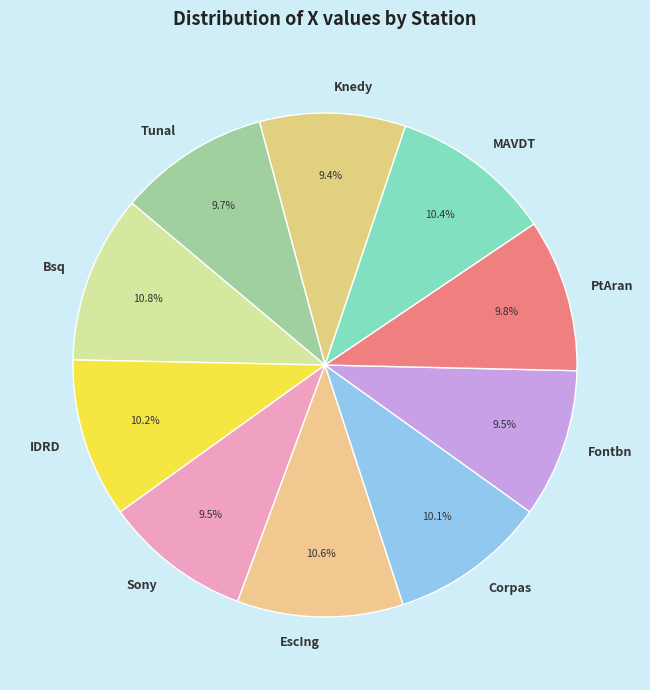

True or false: EscIng accounts for 11% of the total.

True